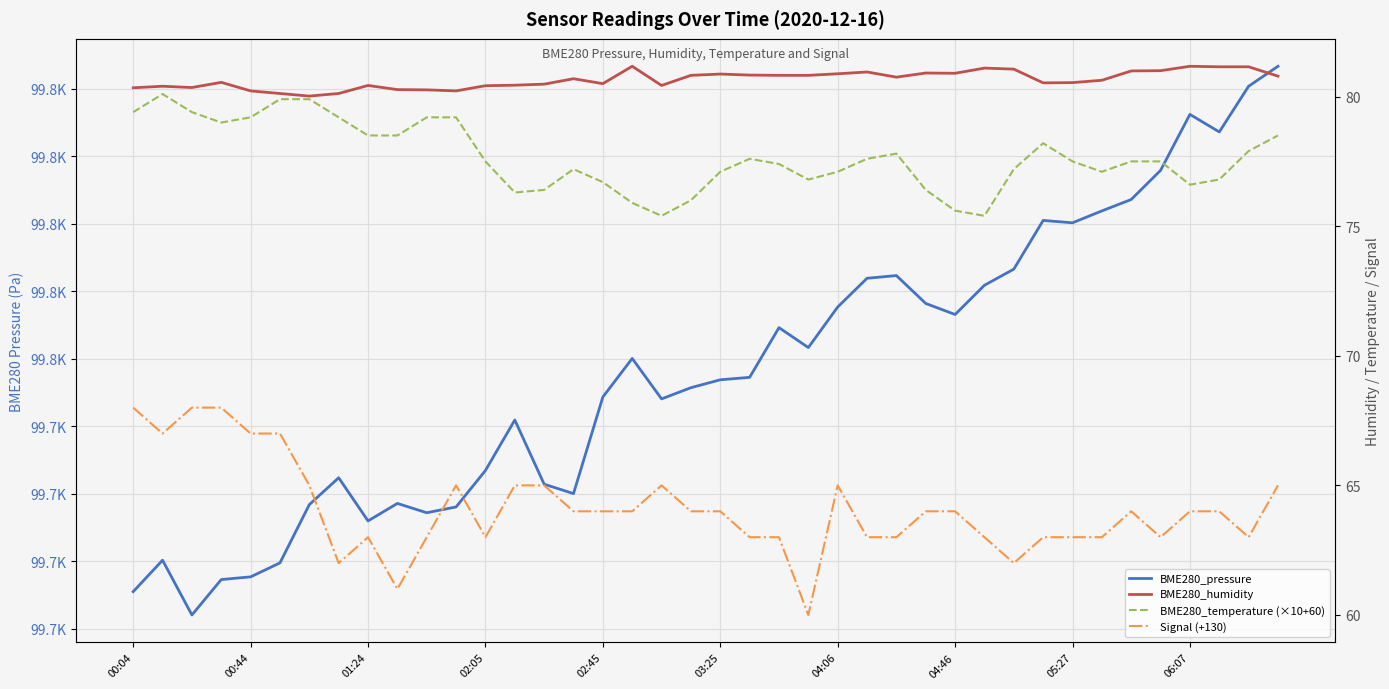

What is the value of the BME280_temperature (×10+60) point at the 18th from the left?

75.9